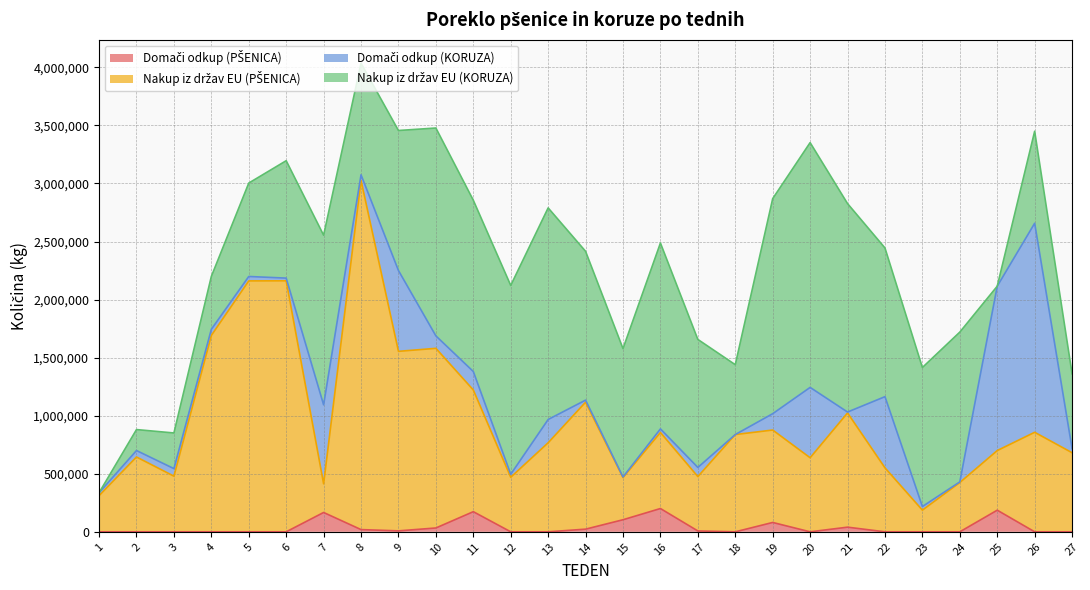

Is the value of Nakup iz držav EU (PŠENICA) at 22 greater than the value of Domači odkup (PŠENICA) at 11?

Yes